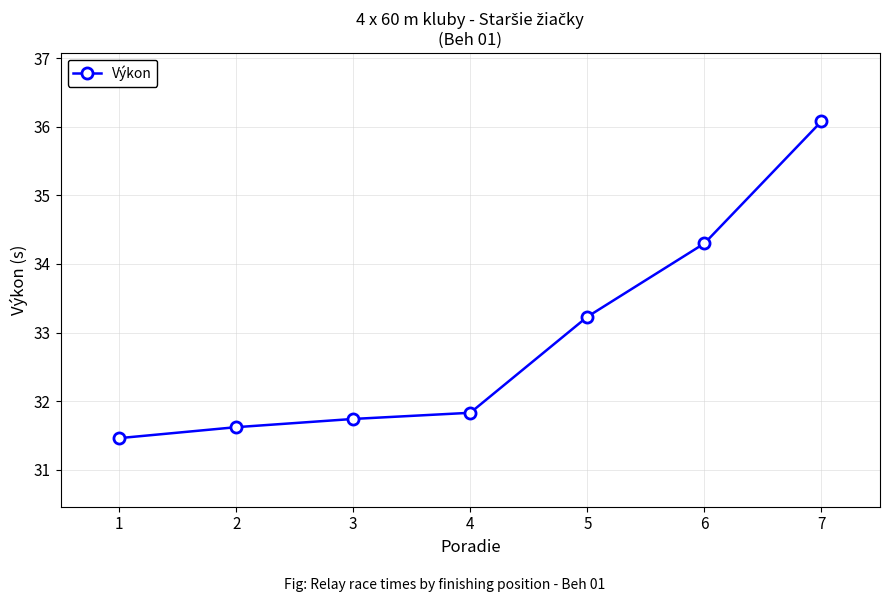

Reading left to right, list all the values displayed in this chart.

1=31.5	2=31.6	3=31.7	4=31.8	5=33.2	6=34.3	7=36.1